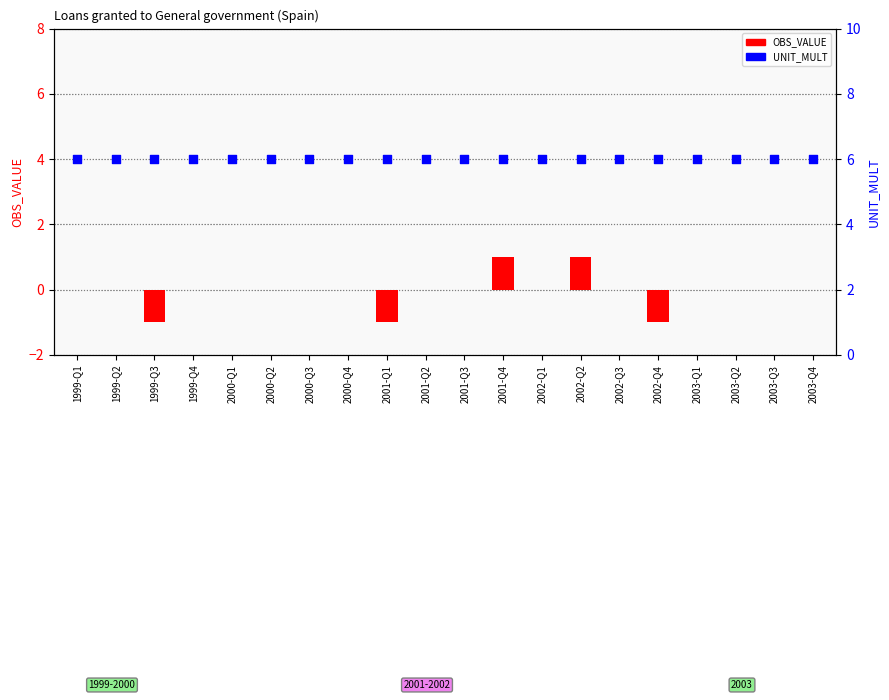

Is the value of UNIT_MULT at 2000-Q2 greater than the value of OBS_VALUE at 2003-Q3?

Yes